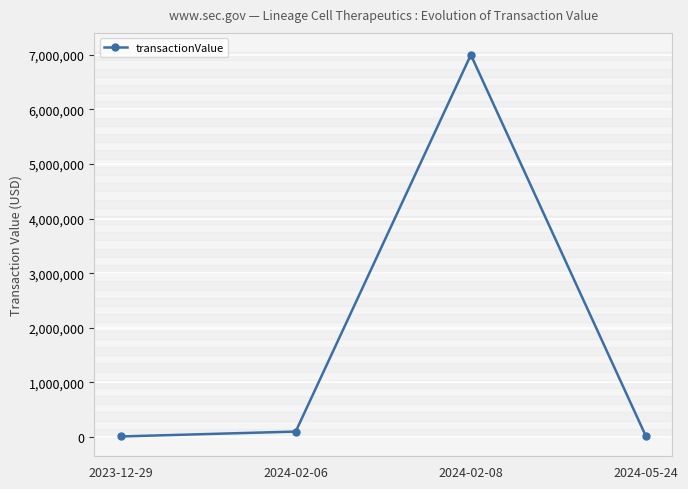

How many distinct data groups are displayed?

1